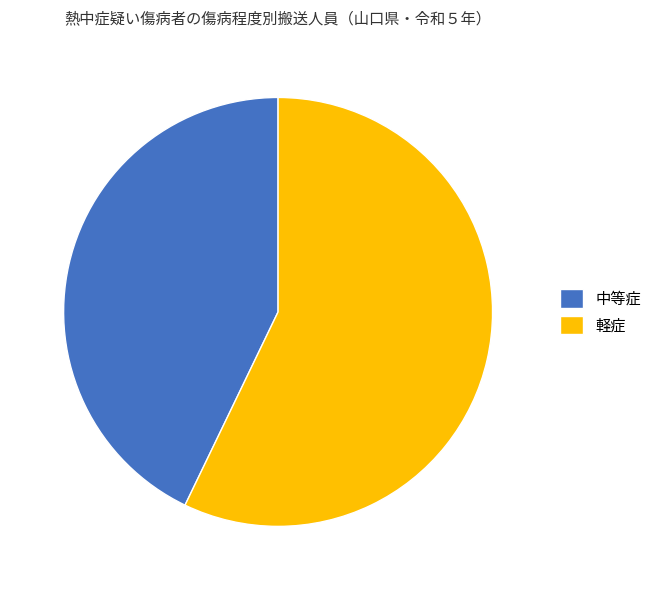

Does 中等症 represent more than half of the total?

No